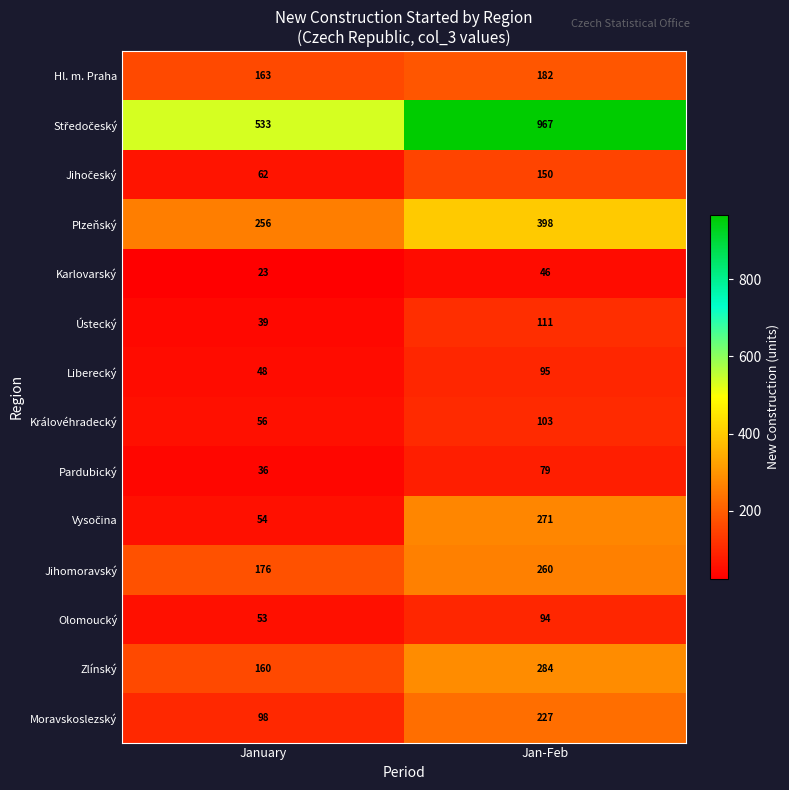

The value of Moravskoslezský at January is 98. True or false?

True